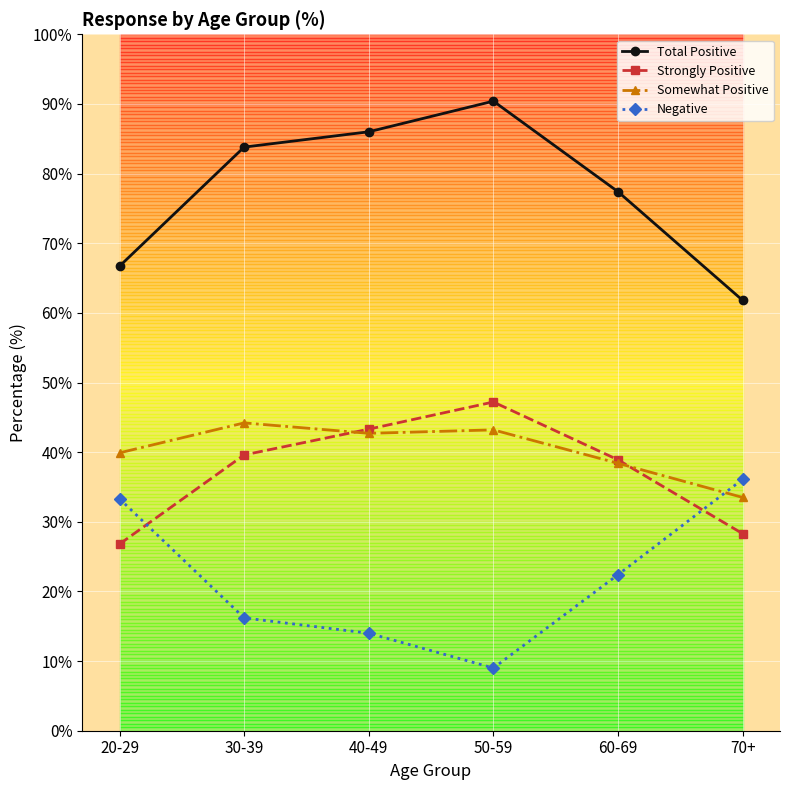

What is the difference between the highest and lowest values at 70+?

33.5